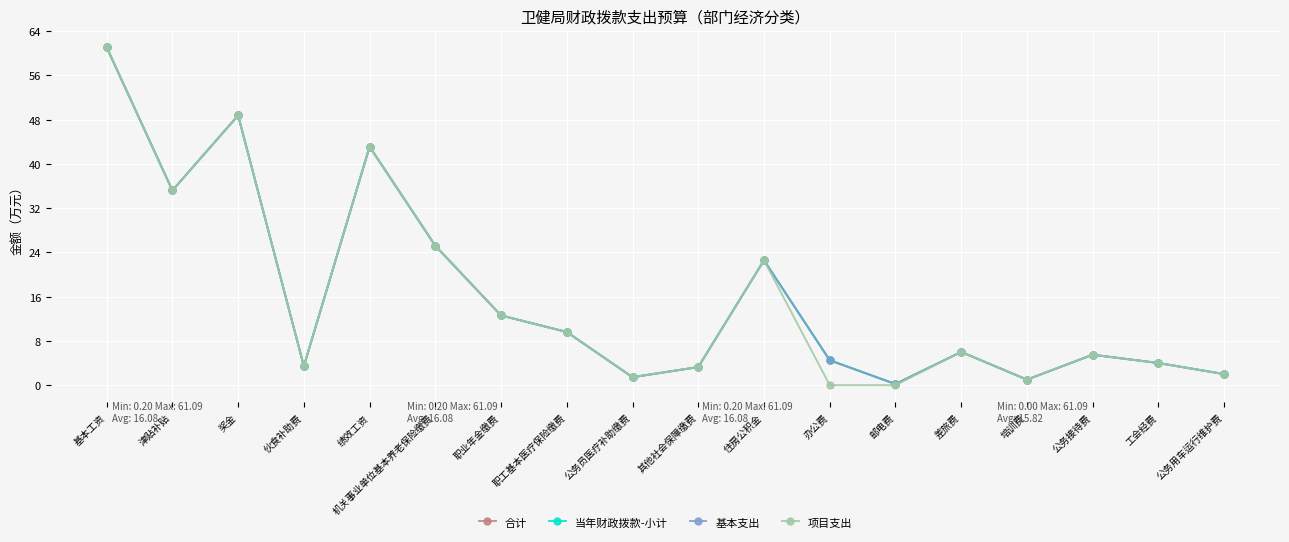

What is the maximum value for 合计?

61.1